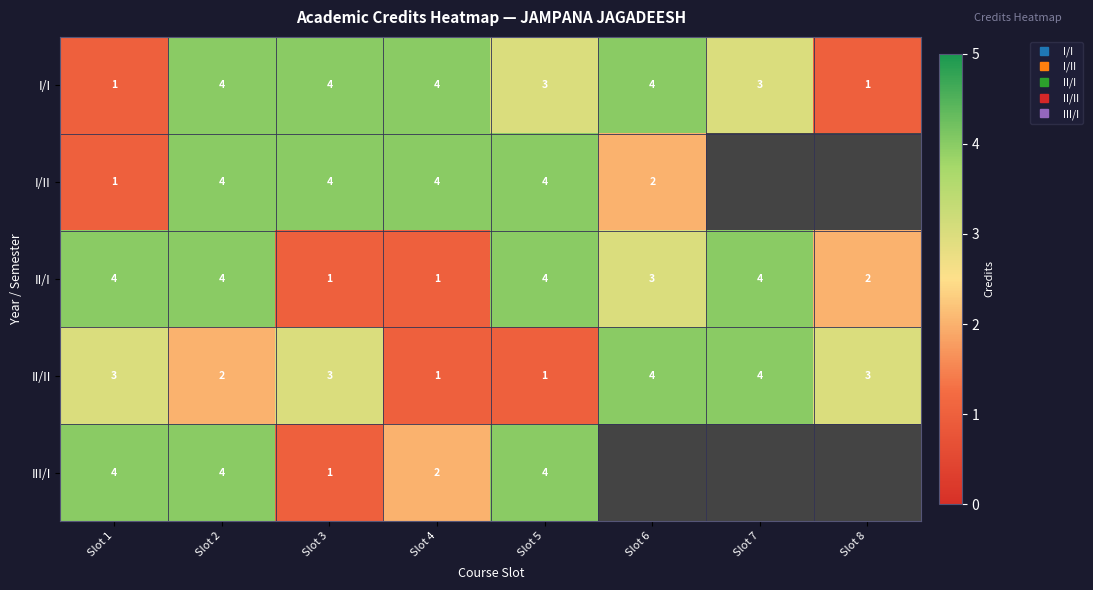

Which series has the largest total across all categories?

I/I